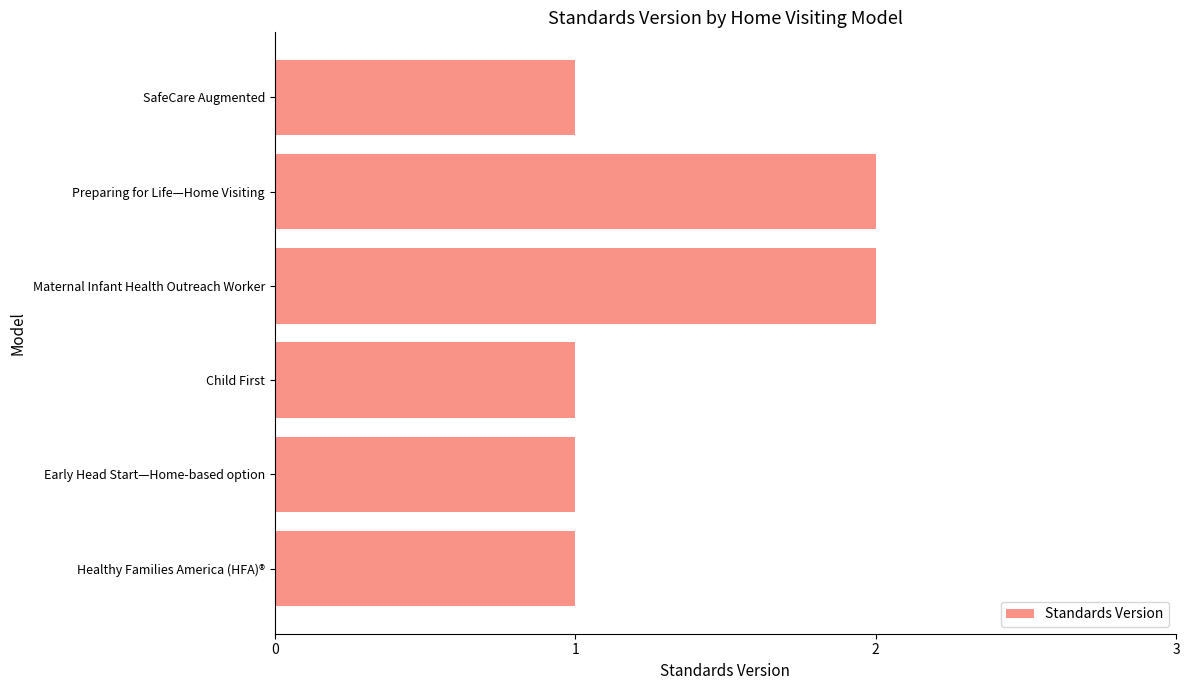

Reading bottom to top, extract all data points from this chart.

Healthy Families America (HFA)®=1	Early Head Start—Home-based option=1	Child First=1	Maternal Infant Health Outreach Worker=2	Preparing for Life—Home Visiting=2	SafeCare Augmented=1